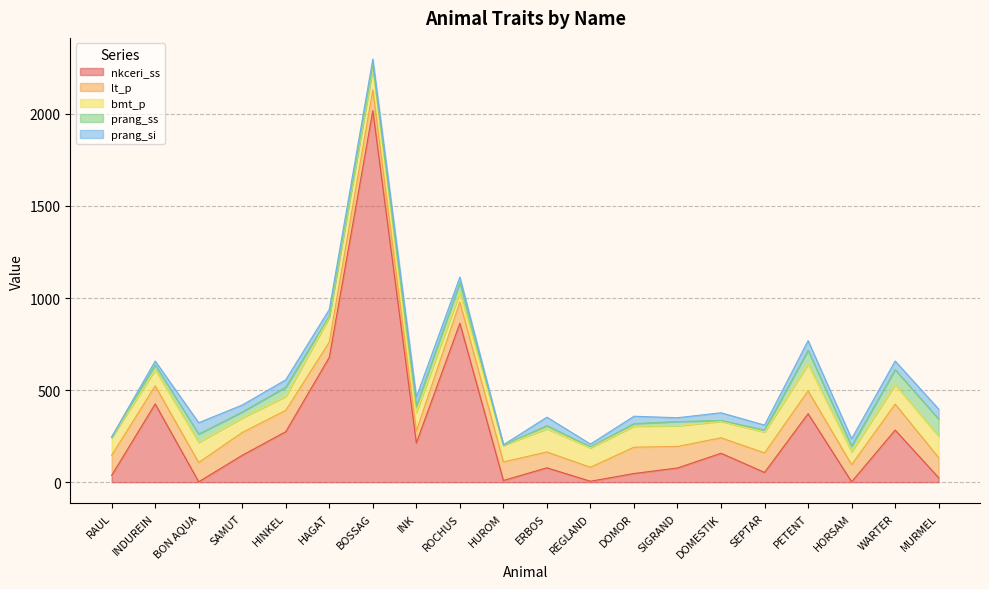

How many lines are shown in the chart?

5